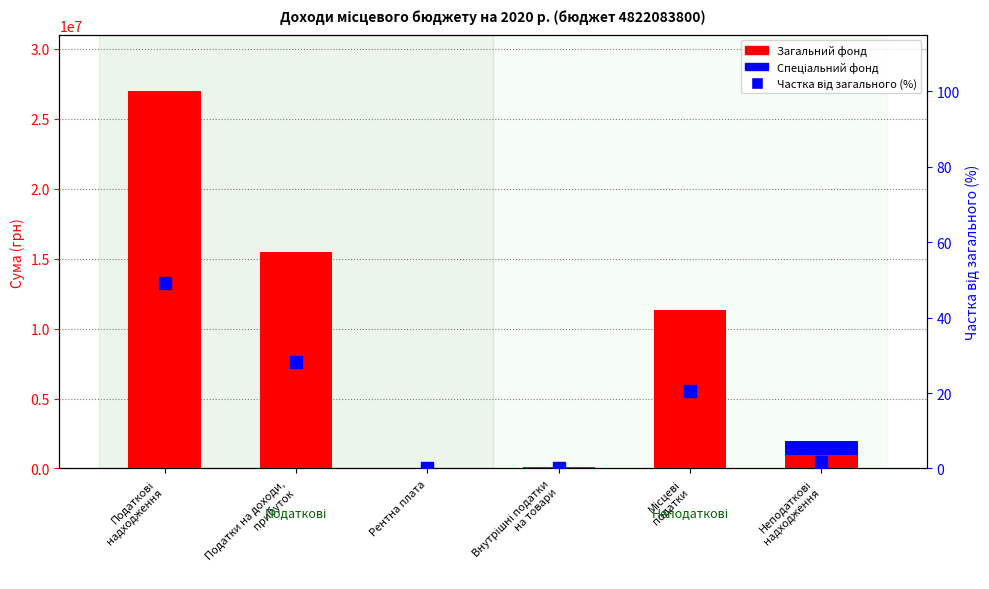

What is the value of the Частка від загального (%) bar at the 6th from the left?

1.8